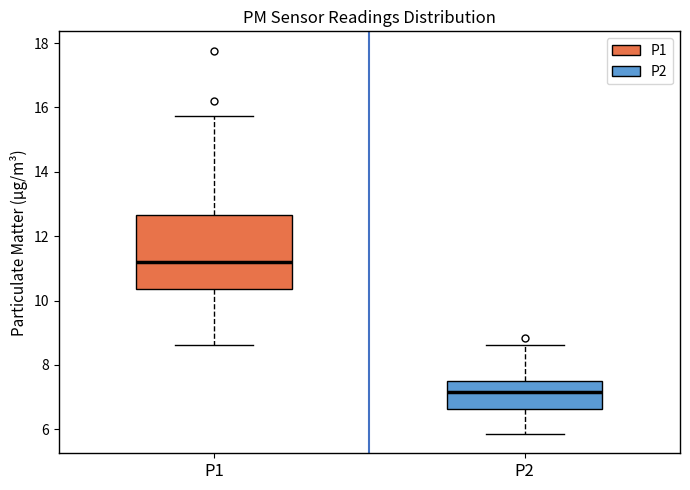

Reading left to right, read every box against the y-axis: the position of its median line, the range the box covers, and the ends of its whiskers. The values are not printed on the chart, so give them approximately, as read against the axis.

P1: median 11.2, box 10.4 to 12.6, whiskers 8.6 to 15.8
P2: median 7.2, box 6.6 to 7.6, whiskers 5.8 to 8.6